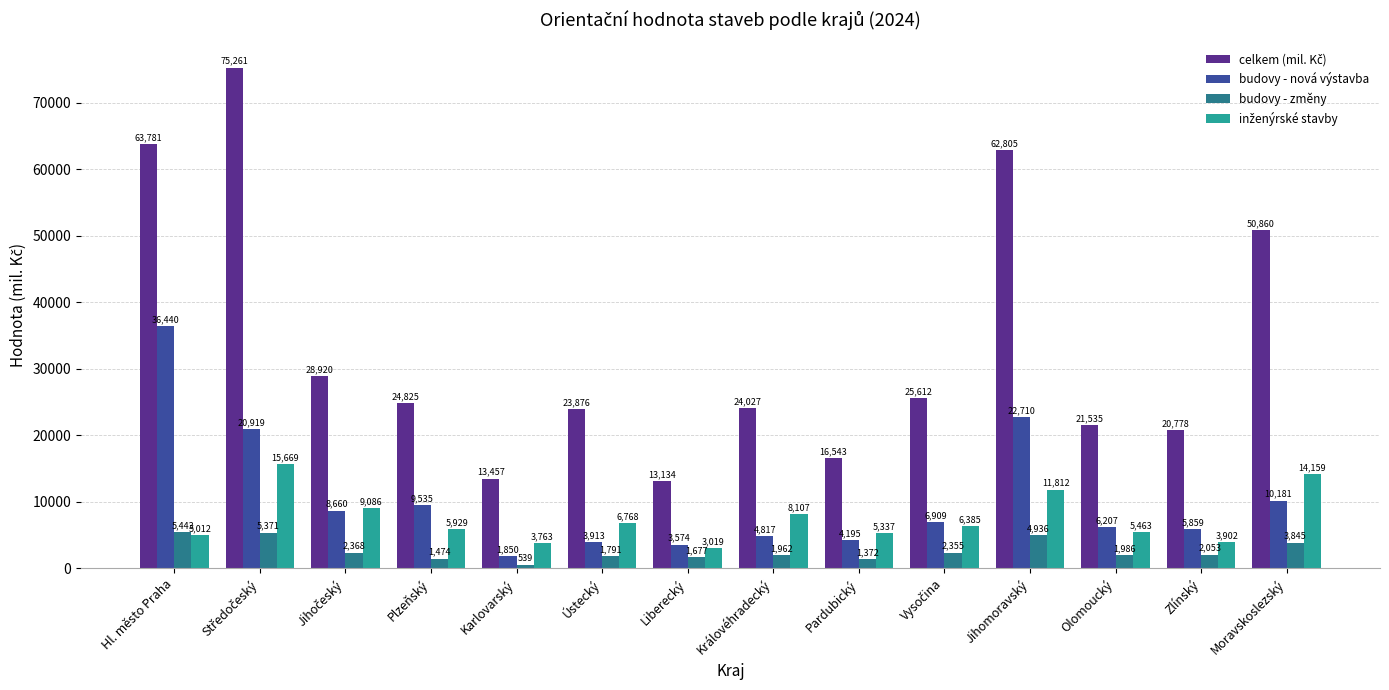

At how many categories does at least one series exceed 13170?

13